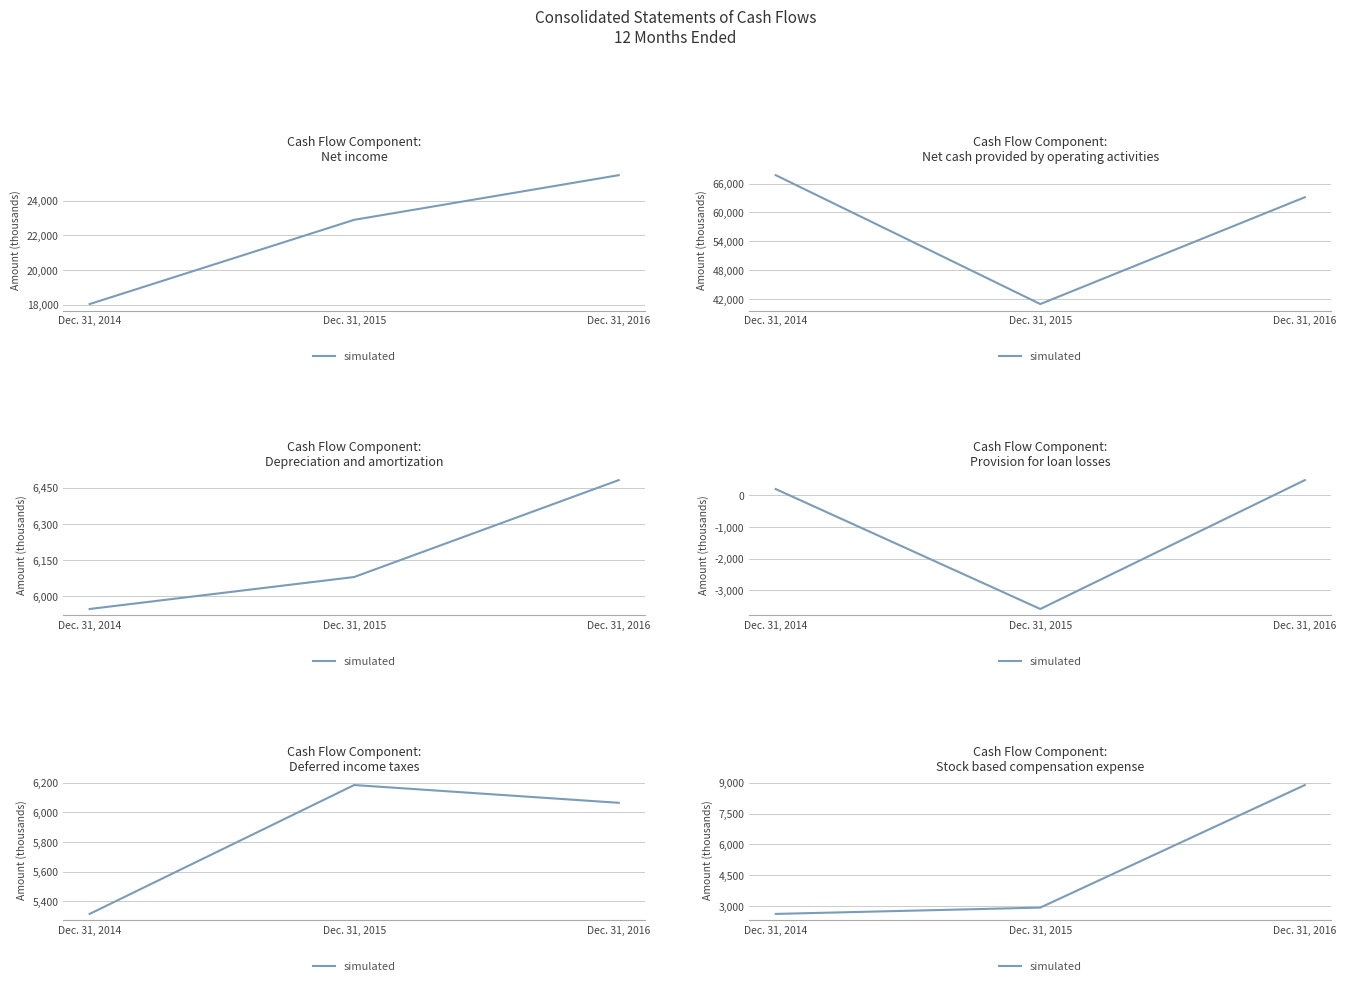

At which label is the value closest to 5748?

Dec. 31, 2015